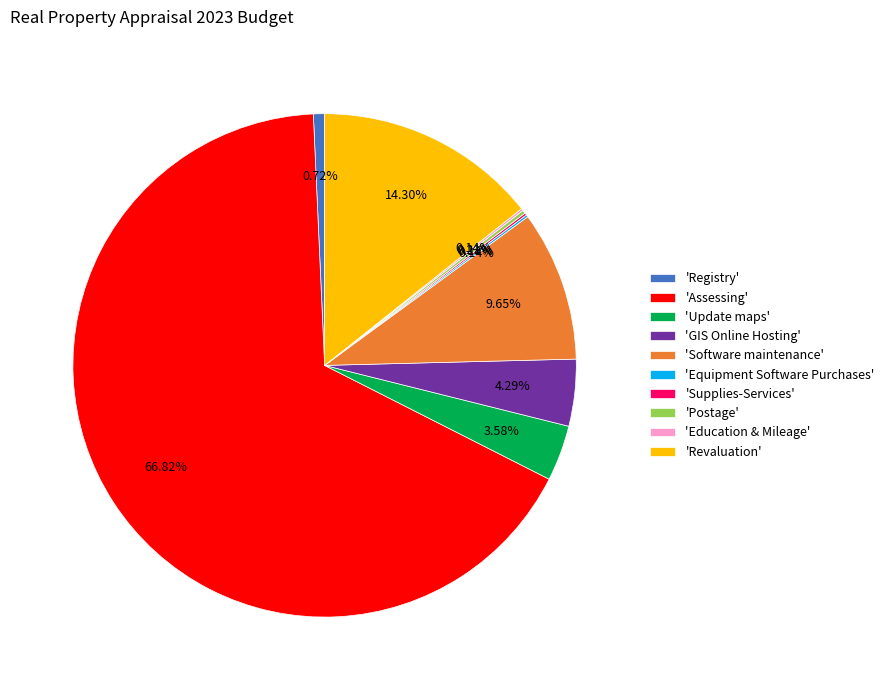

What is the largest slice in the pie chart?

'Assessing'